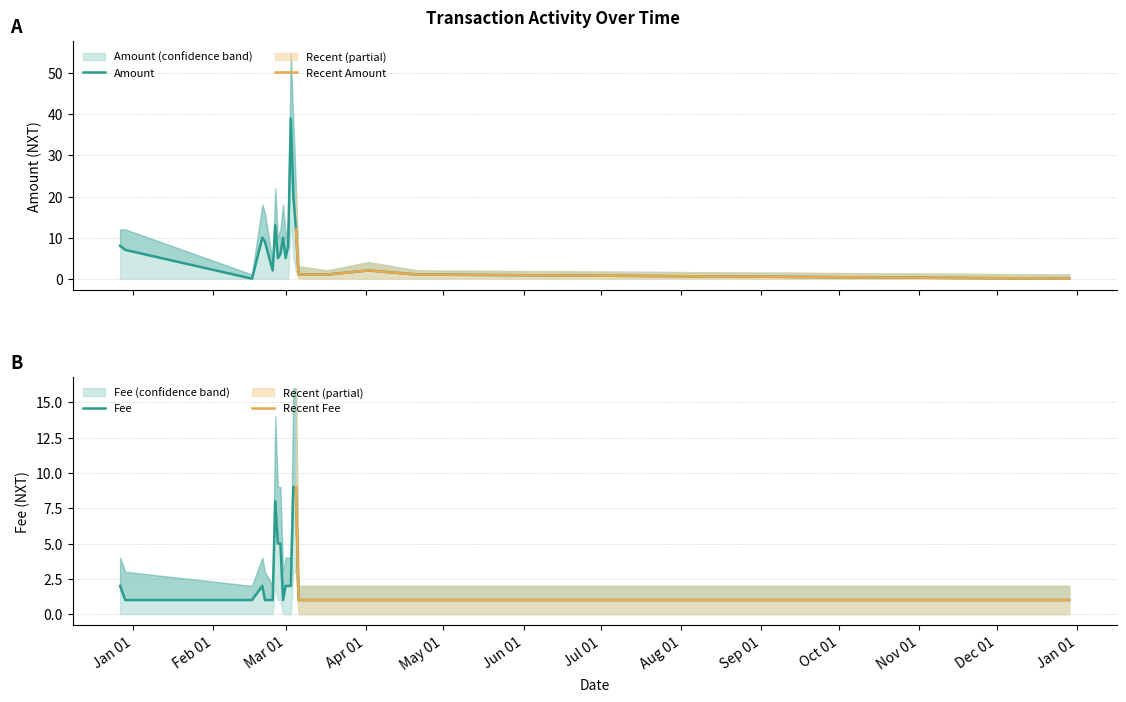

Rank the series by their average value, from lowest to highest.

Fee, Amount